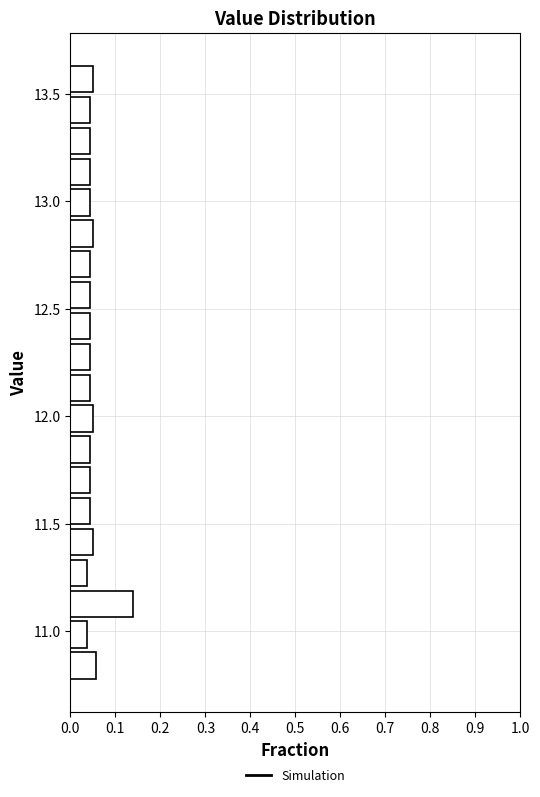

Read against the y-axis, roughly where is the centre of the longest bar?

11.15